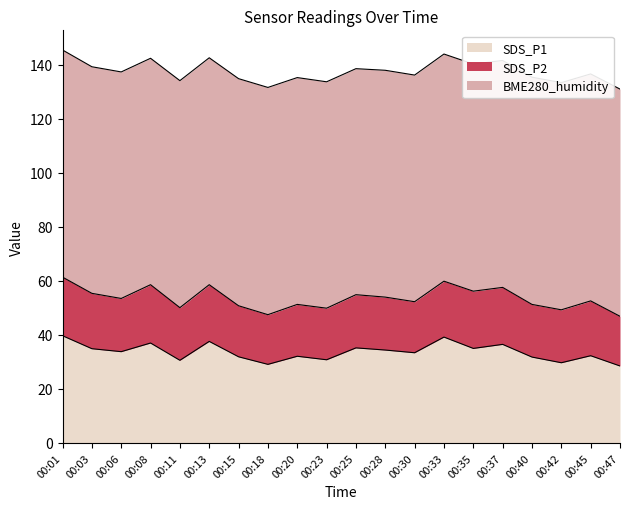

What are all the series names shown in the legend?

SDS_P1, SDS_P2, BME280_humidity